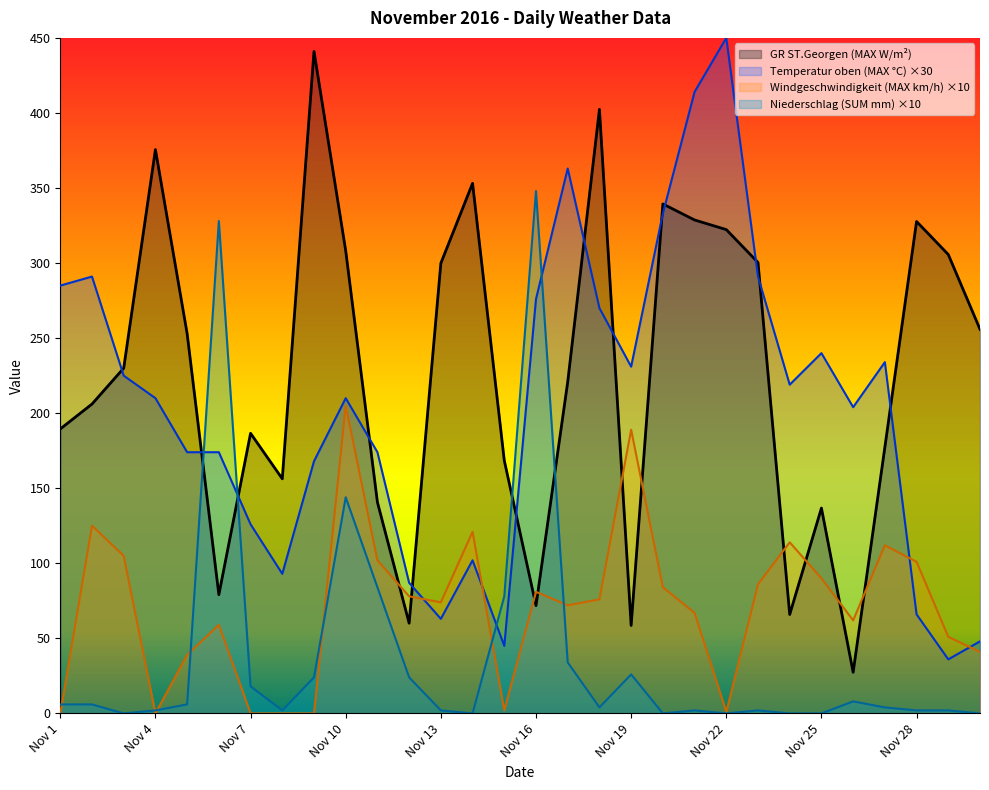

Where is the first local minimum for GR ST.Georgen (MAX W/m2)?

Nov 6